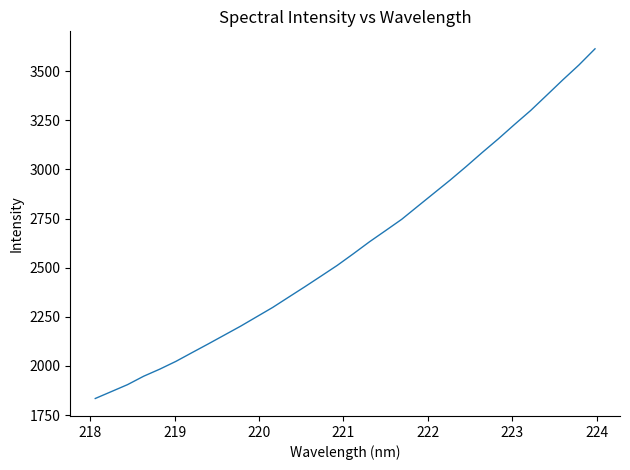

What is the smallest value displayed?

1834.7